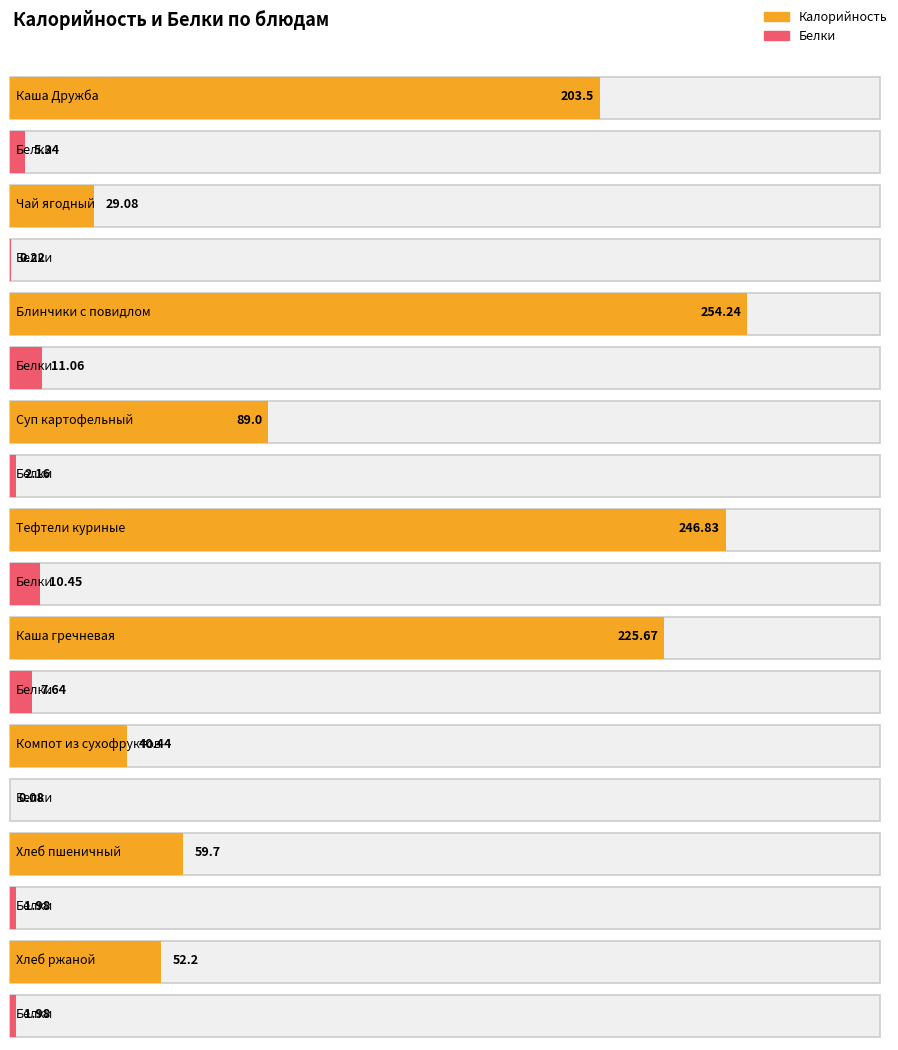

Reading left to right, list all the values displayed in this chart.

Калорийность: 203.5	29.1	254.2	89.0	246.8	225.7	40.4	59.7	52.2
Белки: 5.3	0.2	11.1	2.2	10.4	7.6	0.1	2.0	2.0